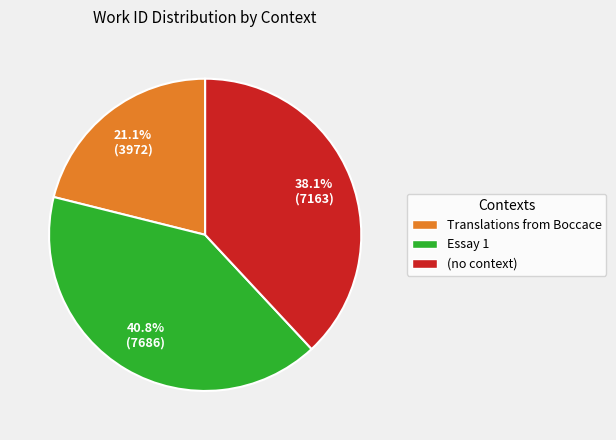

What portion of the pie excludes (no context)?

61.9%